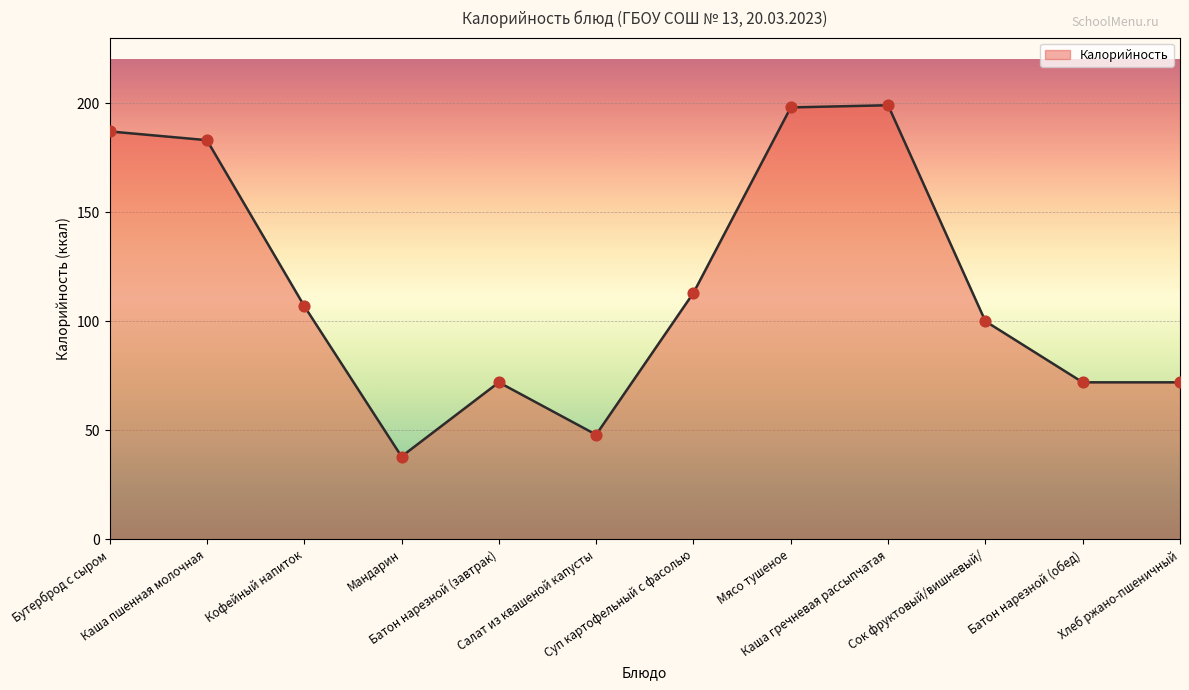

Approximately how many times larger is the value at Мандарин compared to Бутерброд с сыром?

0.2